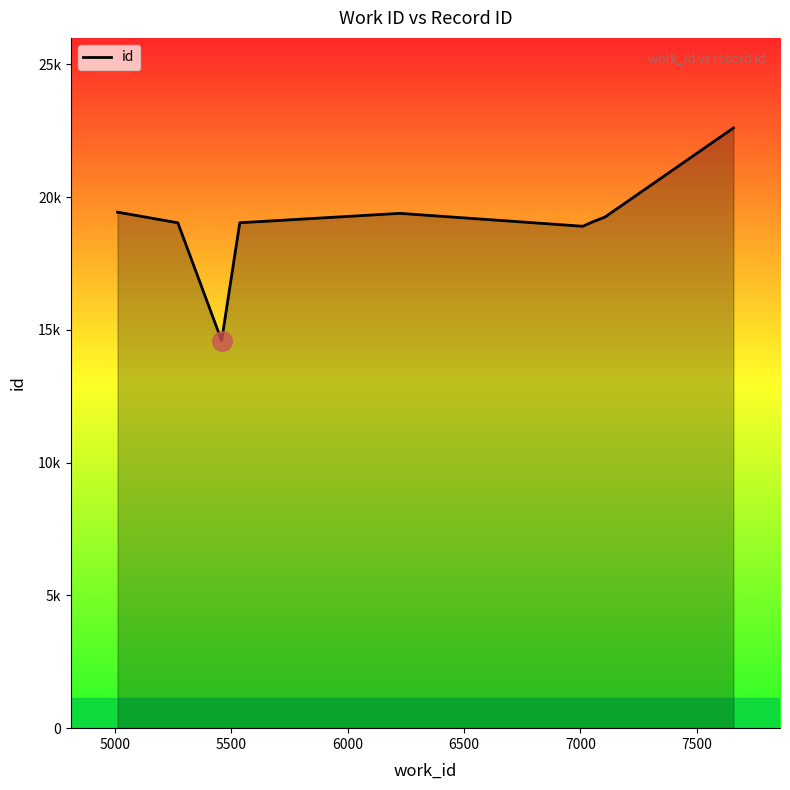

What is the ratio of the value at 5500 to the value at 6500?

0.8